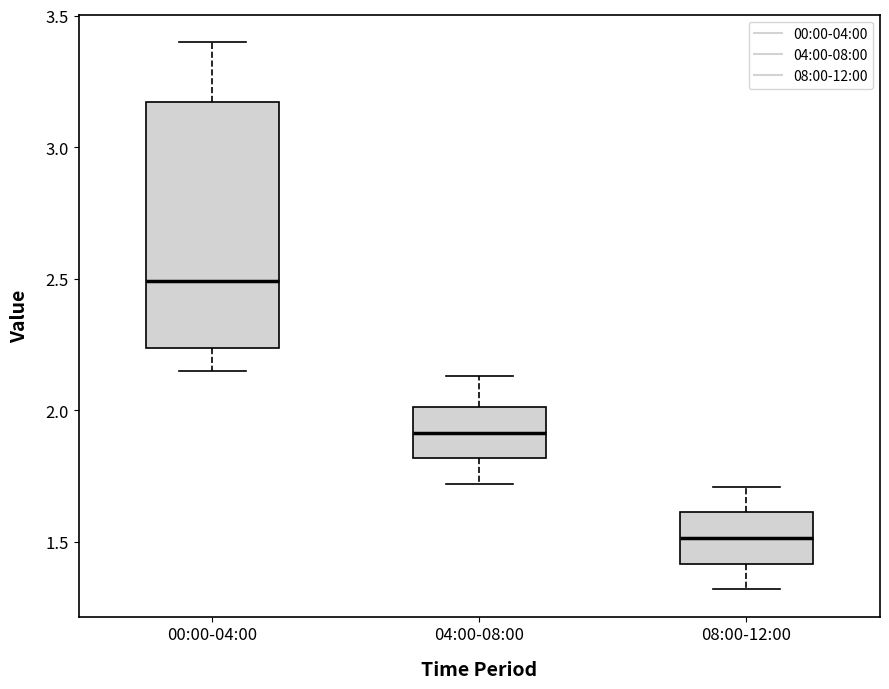

Which box has the highest median line?

00:00-04:00